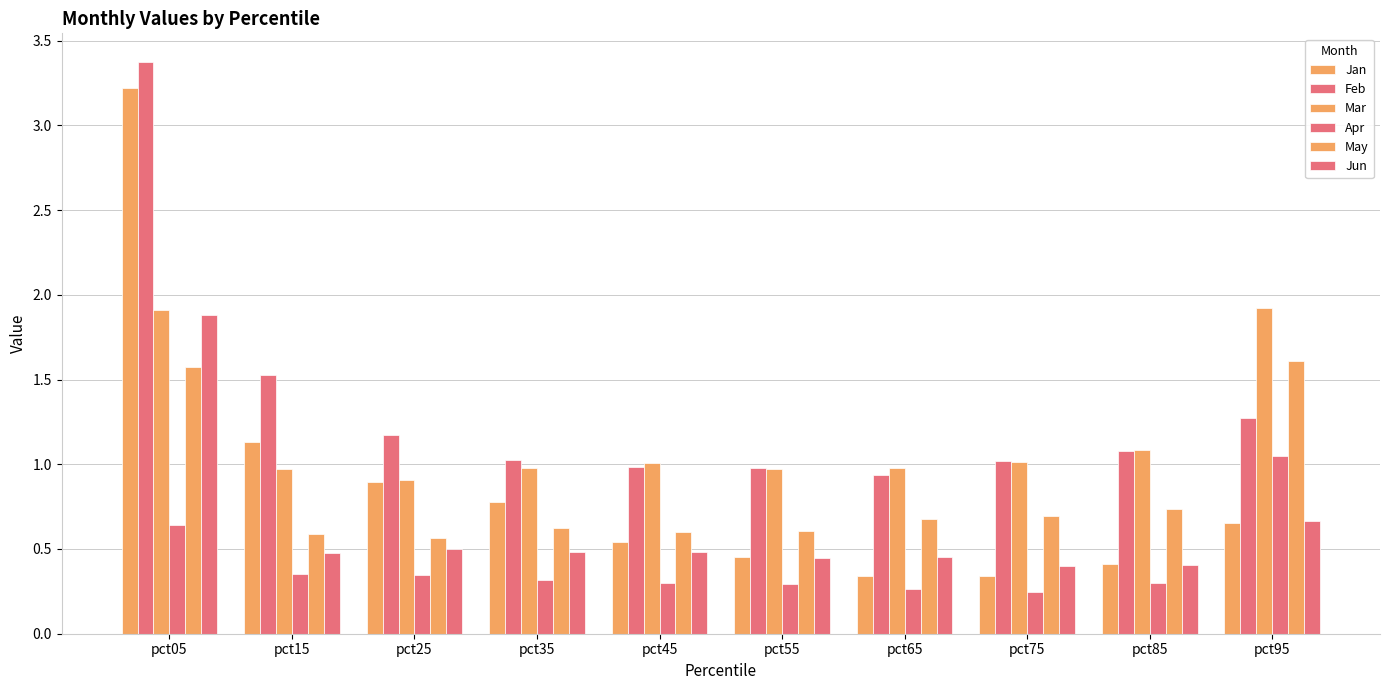

Reading left to right, extract all data points from this chart.

Jan: pct05=3.2	pct15=1.1	pct25=0.9	pct35=0.8	pct45=0.5	pct55=0.5	pct65=0.3	pct75=0.3	pct85=0.4	pct95=0.7
Feb: pct05=3.4	pct15=1.5	pct25=1.2	pct35=1.0	pct45=1.0	pct55=1.0	pct65=0.9	pct75=1.0	pct85=1.1	pct95=1.3
Mar: pct05=1.9	pct15=1.0	pct25=0.9	pct35=1.0	pct45=1.0	pct55=1.0	pct65=1.0	pct75=1.0	pct85=1.1	pct95=1.9
Apr: pct05=0.6	pct15=0.4	pct25=0.3	pct35=0.3	pct45=0.3	pct55=0.3	pct65=0.3	pct75=0.2	pct85=0.3	pct95=1.0
May: pct05=1.6	pct15=0.6	pct25=0.6	pct35=0.6	pct45=0.6	pct55=0.6	pct65=0.7	pct75=0.7	pct85=0.7	pct95=1.6
Jun: pct05=1.9	pct15=0.5	pct25=0.5	pct35=0.5	pct45=0.5	pct55=0.4	pct65=0.5	pct75=0.4	pct85=0.4	pct95=0.7